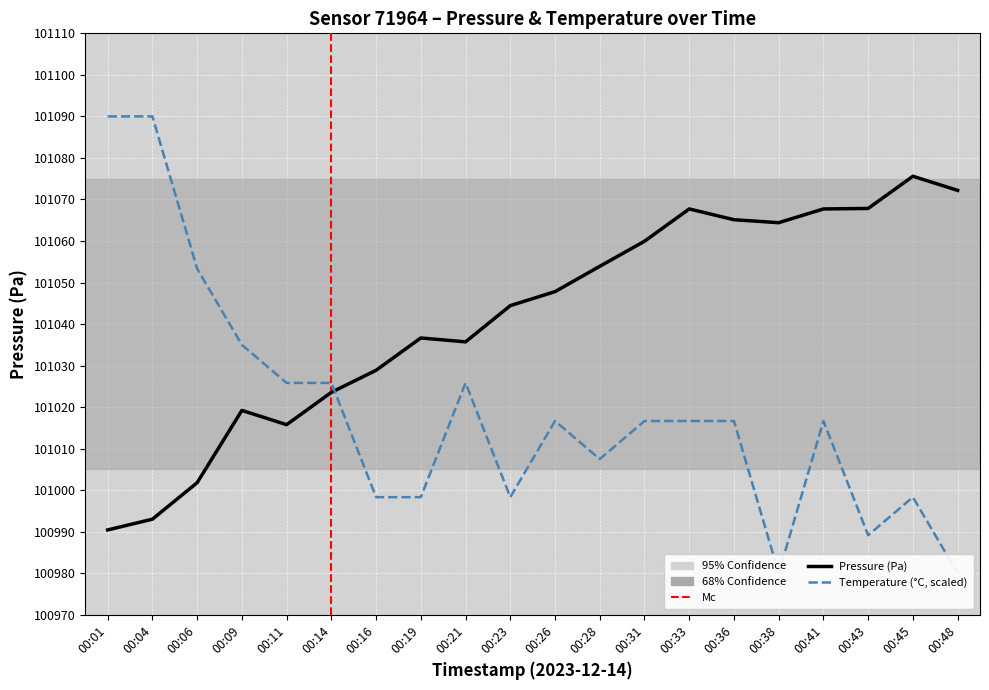

Which series has the largest range (max minus min)?

temperature